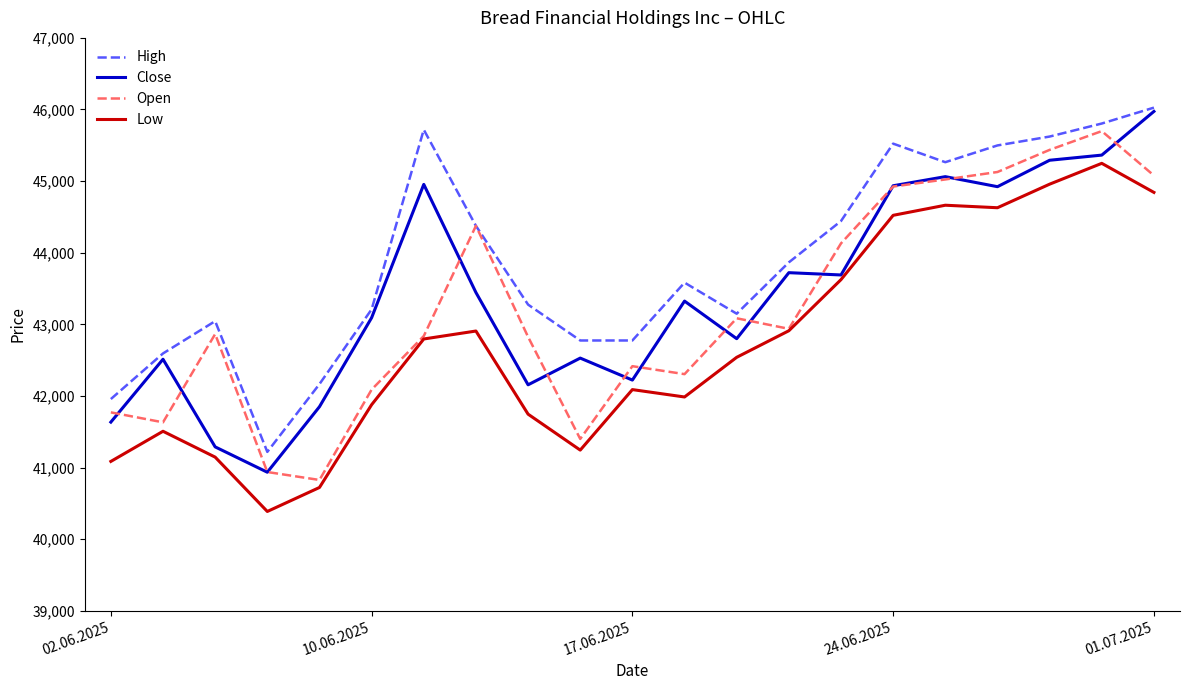

Which series has the largest total across all categories?

High